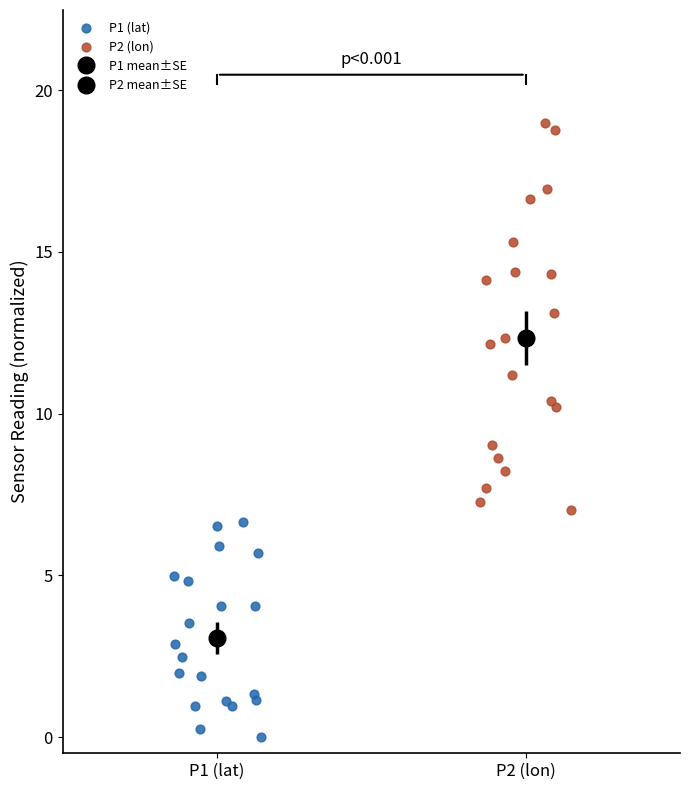

Which series has the widest spread of Y values?

P2 (lon)